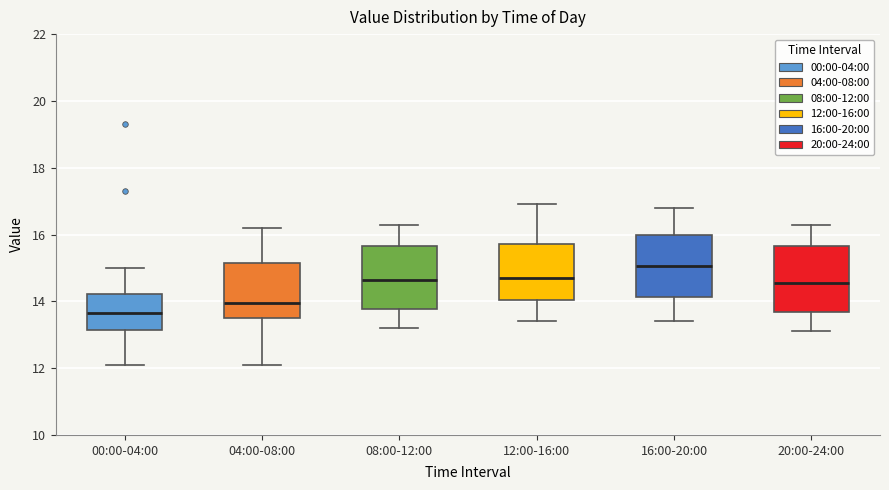

Reading left to right, transcribe this box plot: for each box, give where its median line is, the range the box spans, and where its two whiskers end, as read against the y-axis. The values are not printed on the chart, so give them approximately, as read against the axis.

00:00-04:00: median 13.6, box 13.2 to 14.2, whiskers 12.2 to 15.0
04:00-08:00: median 14.0, box 13.6 to 15.2, whiskers 12.2 to 16.2
08:00-12:00: median 14.6, box 13.8 to 15.6, whiskers 13.2 to 16.4
12:00-16:00: median 14.8, box 14.0 to 15.8, whiskers 13.4 to 17.0
16:00-20:00: median 15.0, box 14.2 to 16.0, whiskers 13.4 to 16.8
20:00-24:00: median 14.6, box 13.6 to 15.6, whiskers 13.2 to 16.4